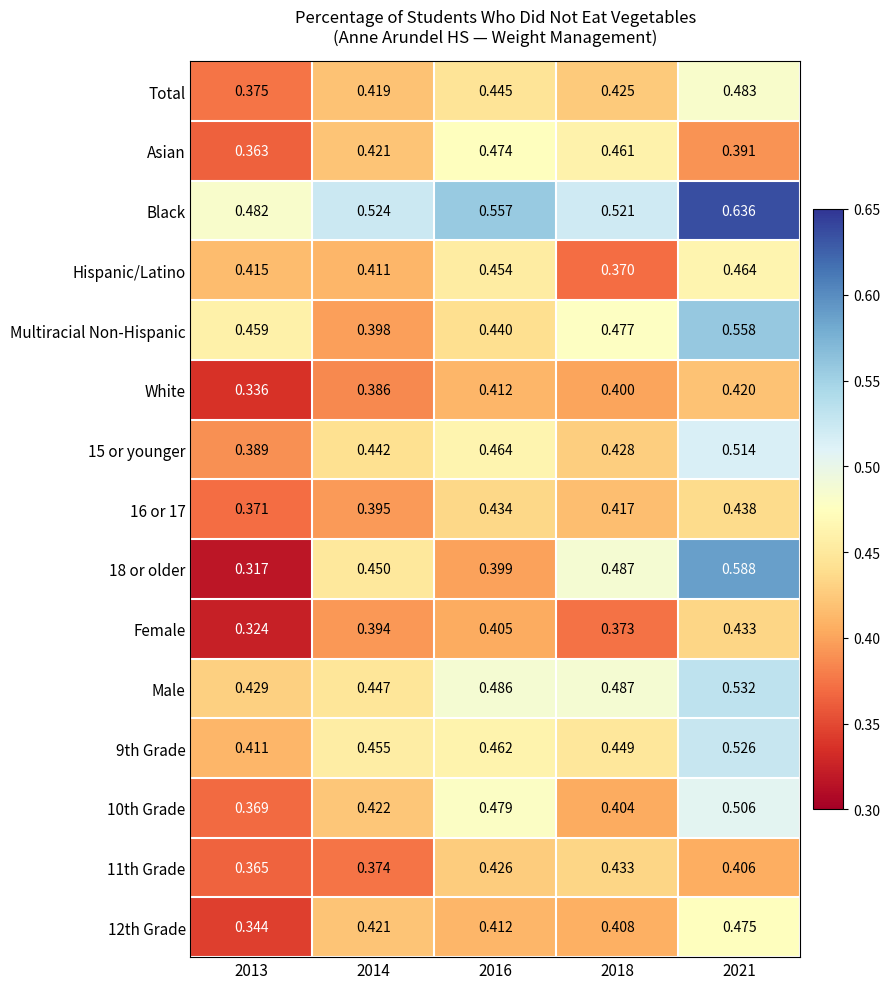

Is the value of Multiracial Non-Hispanic at 2013 greater than the value of 9th Grade at 2021?

No